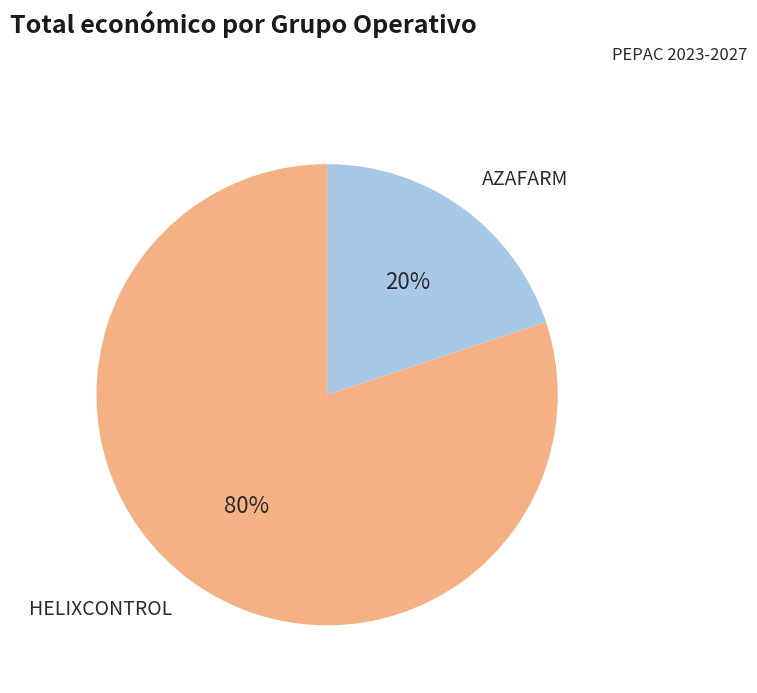

To the nearest percent, what is the difference between the largest and smallest slice percentages?

60%